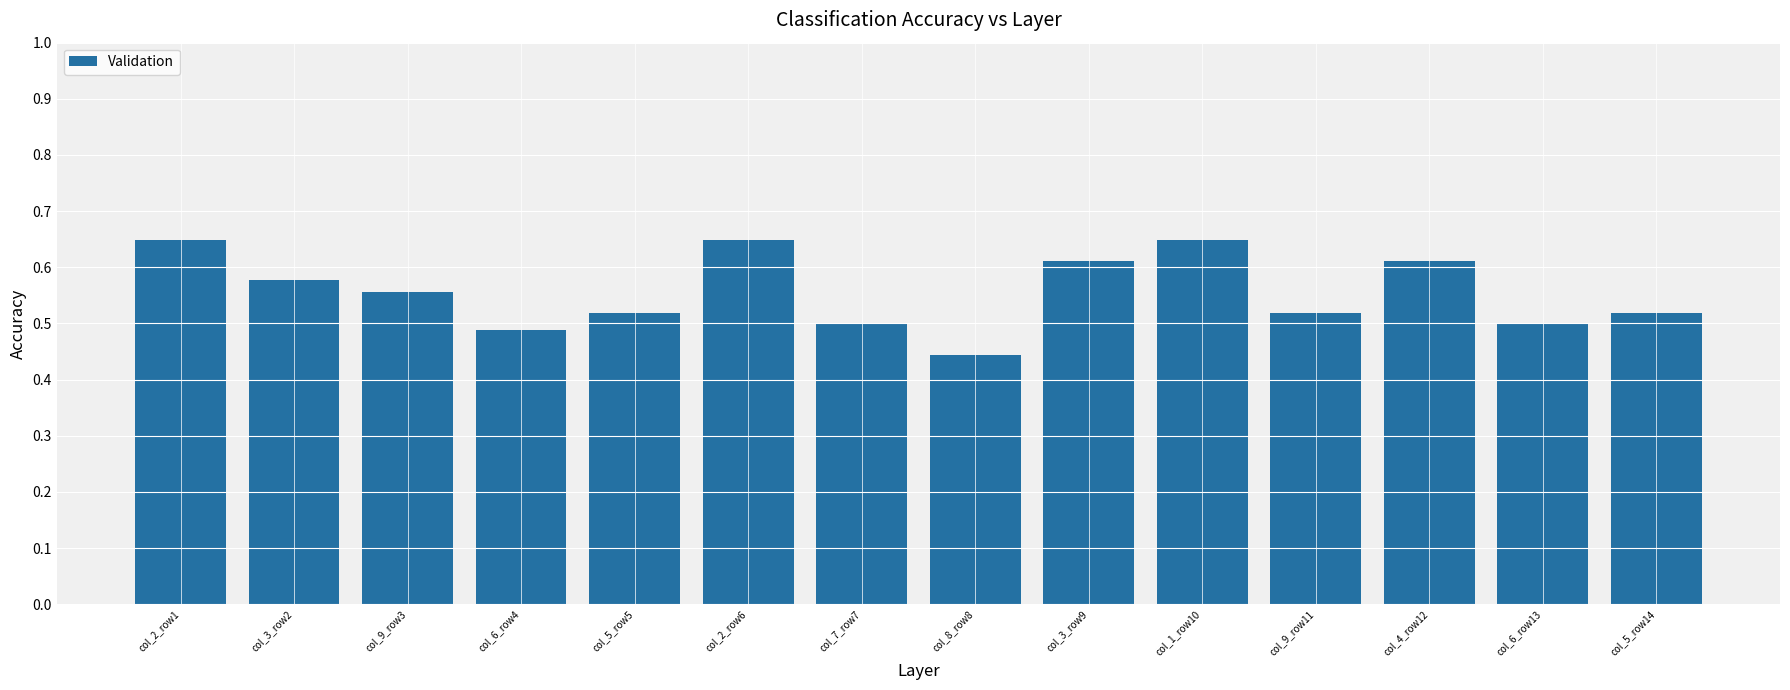

What is the sum of the values at col_9_row3 and col_4_row12?

1.2